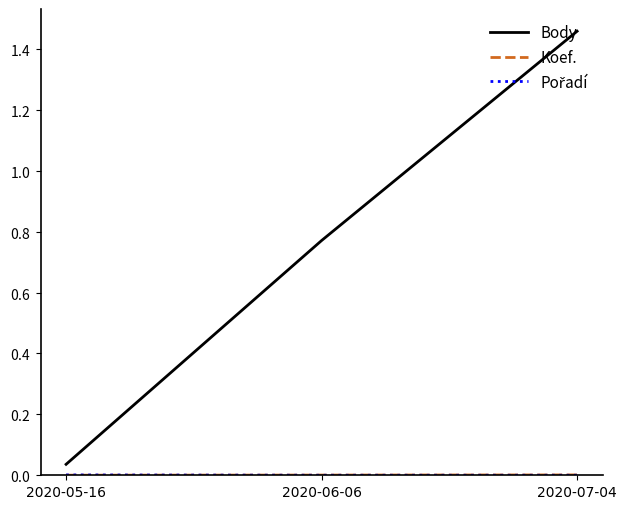

Does the chart have visible grid lines?

No